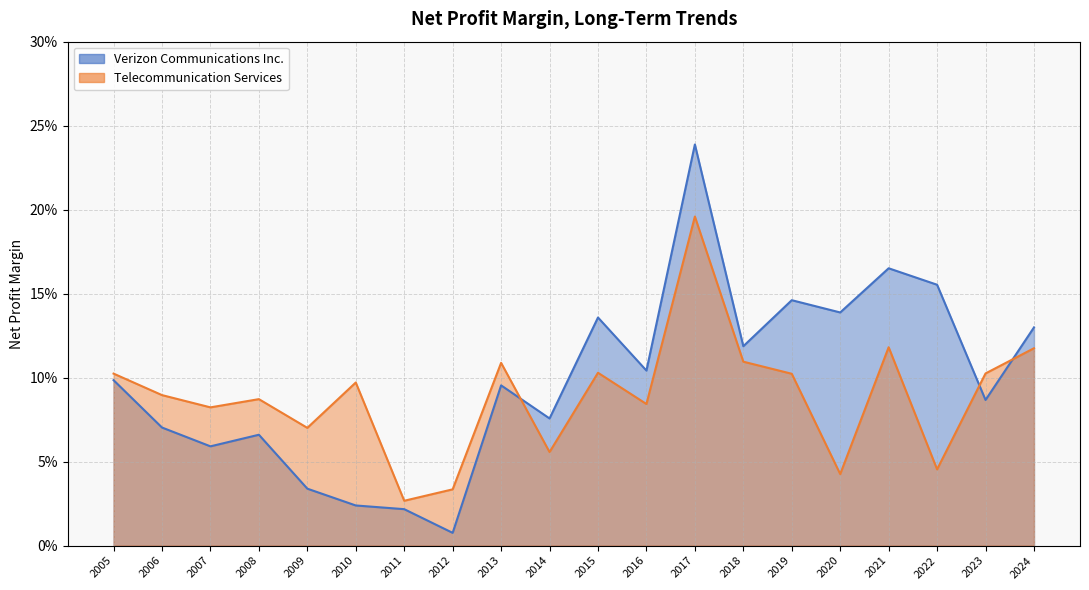

Rank the series by their maximum value, from lowest to highest.

Telecommunication Services, Verizon Communications Inc.